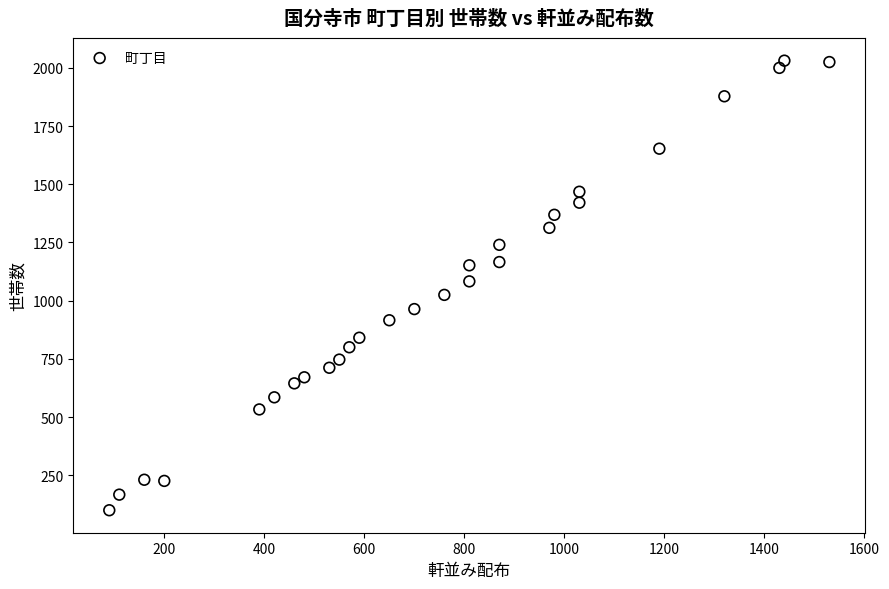

What is the range of Y values (max minus min)?

1931